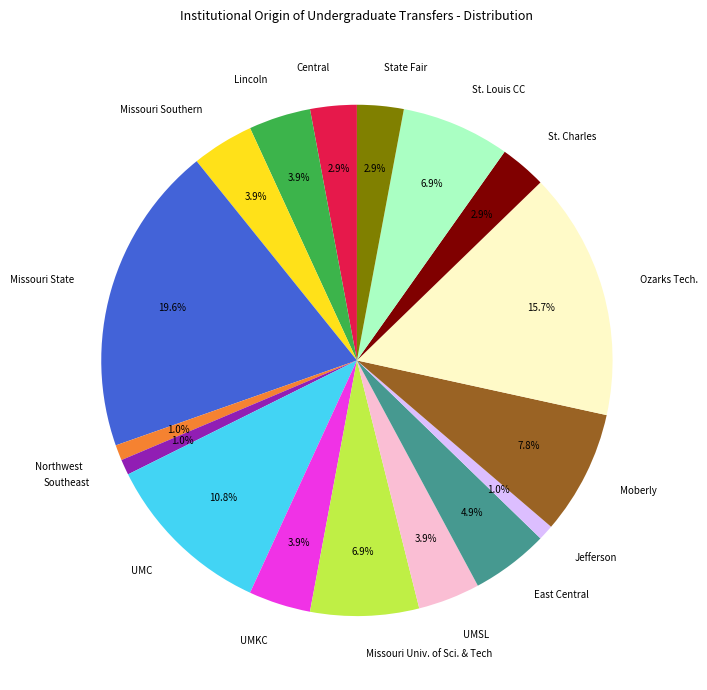

To the nearest percent, what is the average slice percentage?

6%